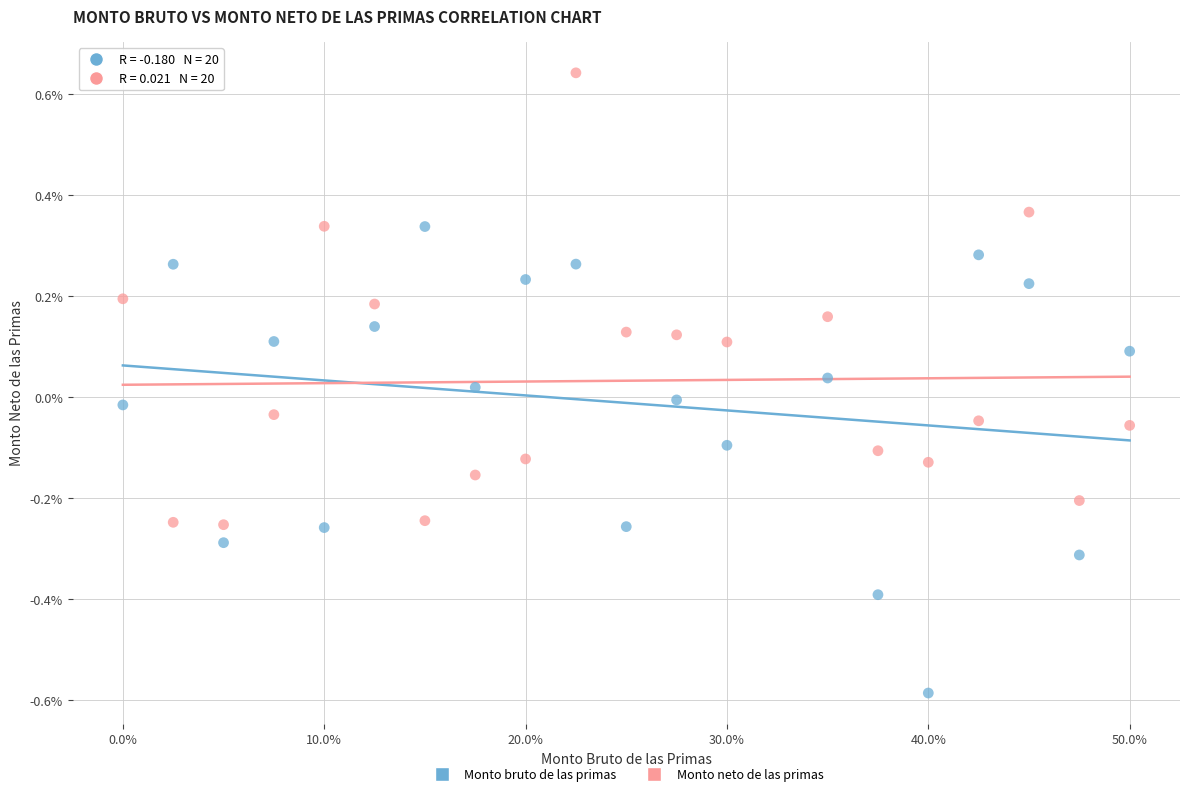

Which series contains the lowest Y value?

Monto bruto de las primas